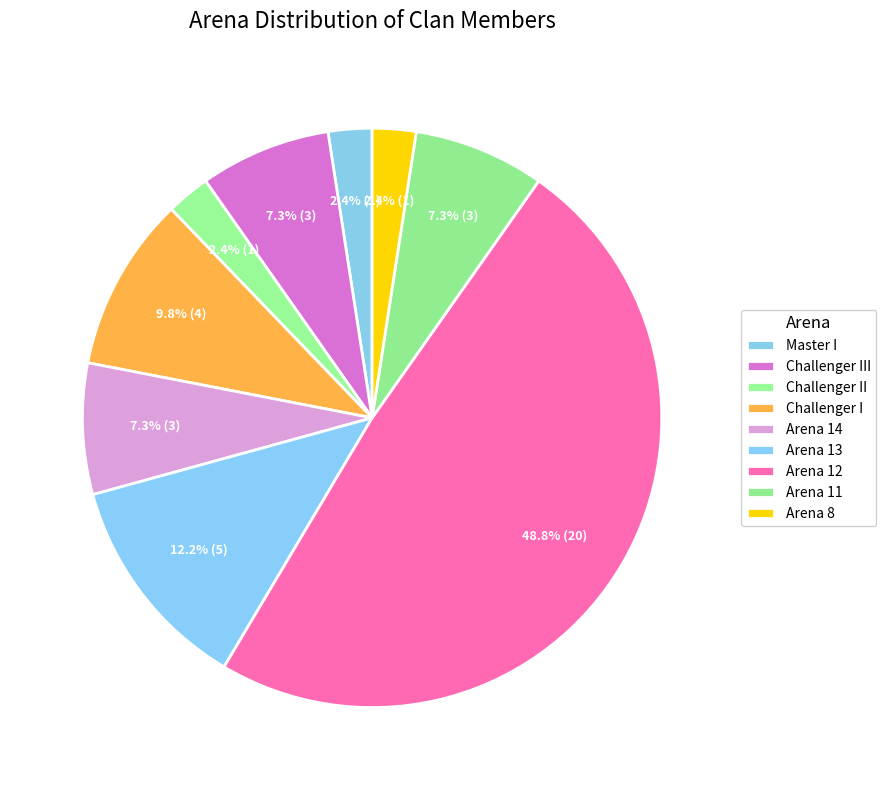

What is the ratio of the value at Arena 8 to the value at Challenger II?

1.0